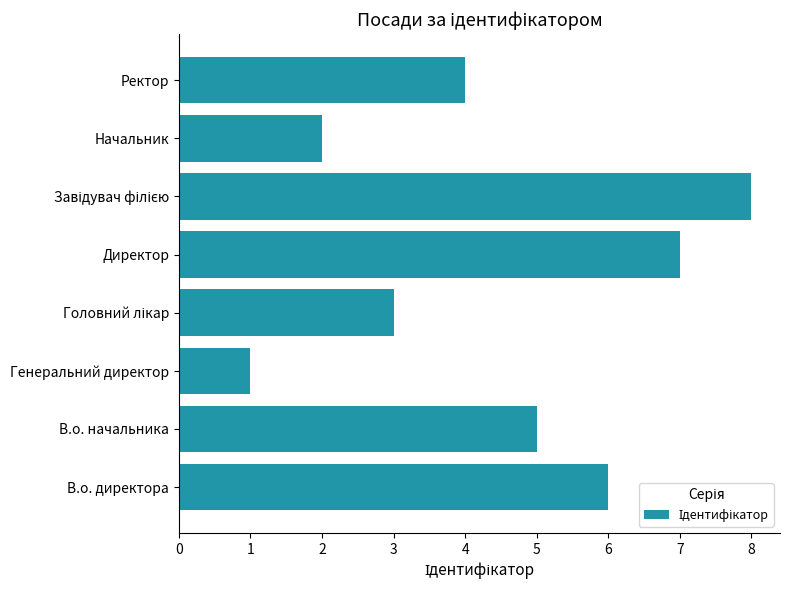

What is the minimum value shown in the chart?

1